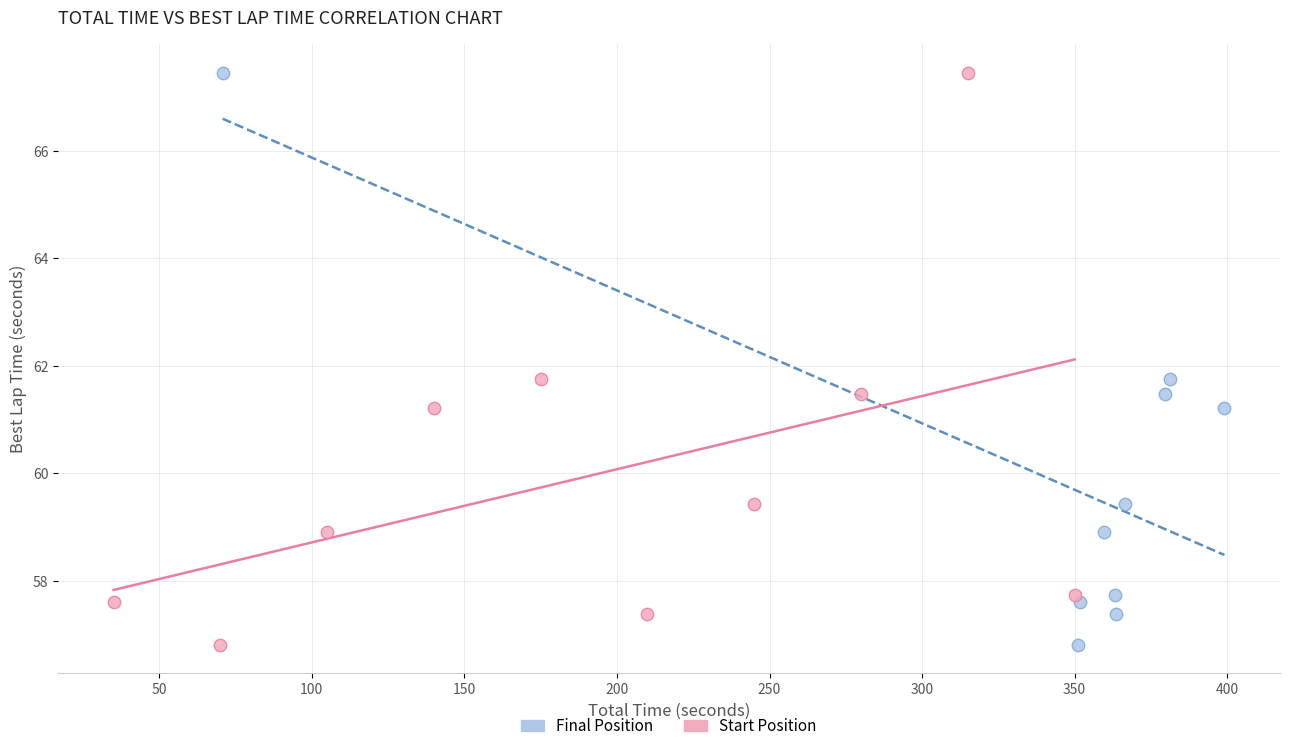

What are all the series names shown in the legend?

Final Position, Start Position